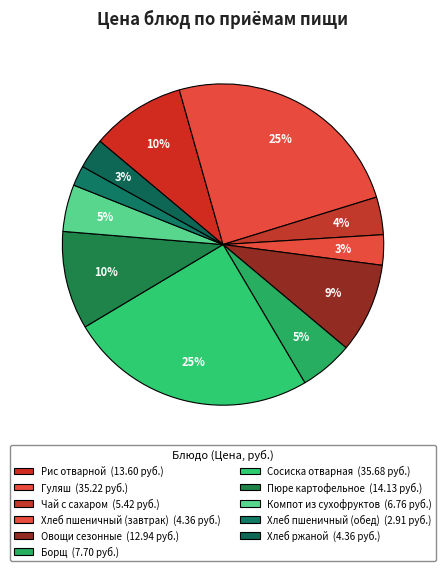

How many segments does this pie chart have?

11